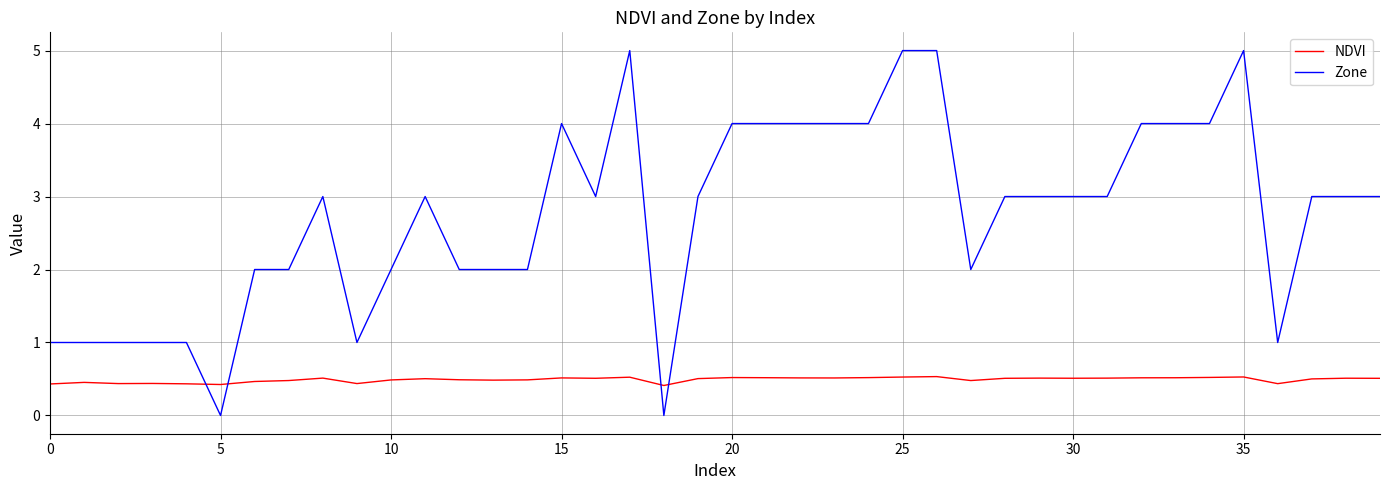

Which series has the largest range (max minus min)?

Zone